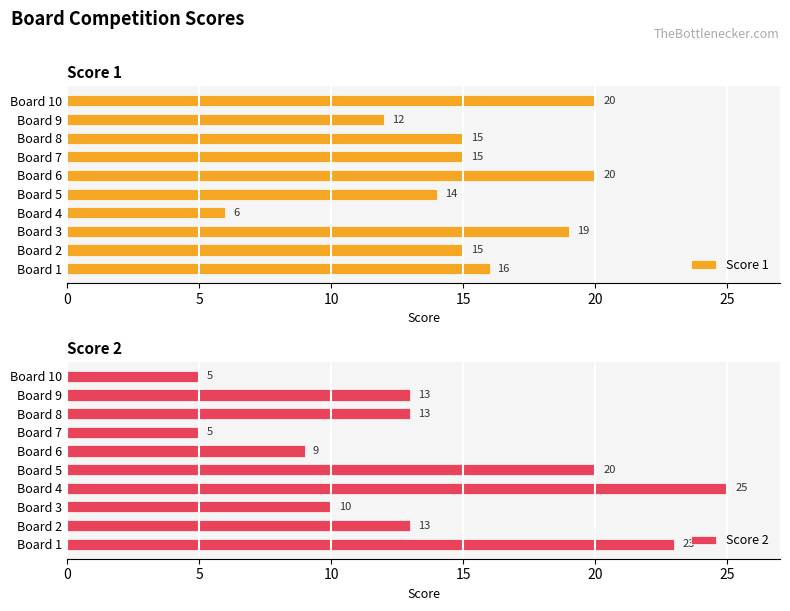

What is the sum of the Score 2 values at Board 8 and Board 9?

26